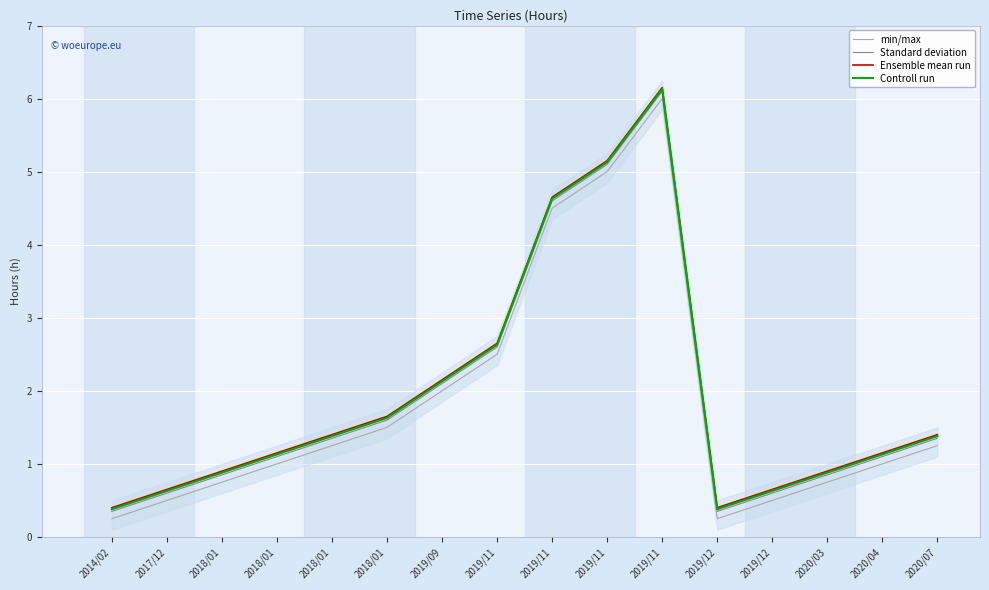

At which category does the chart reach its minimum across all series?

2014/02